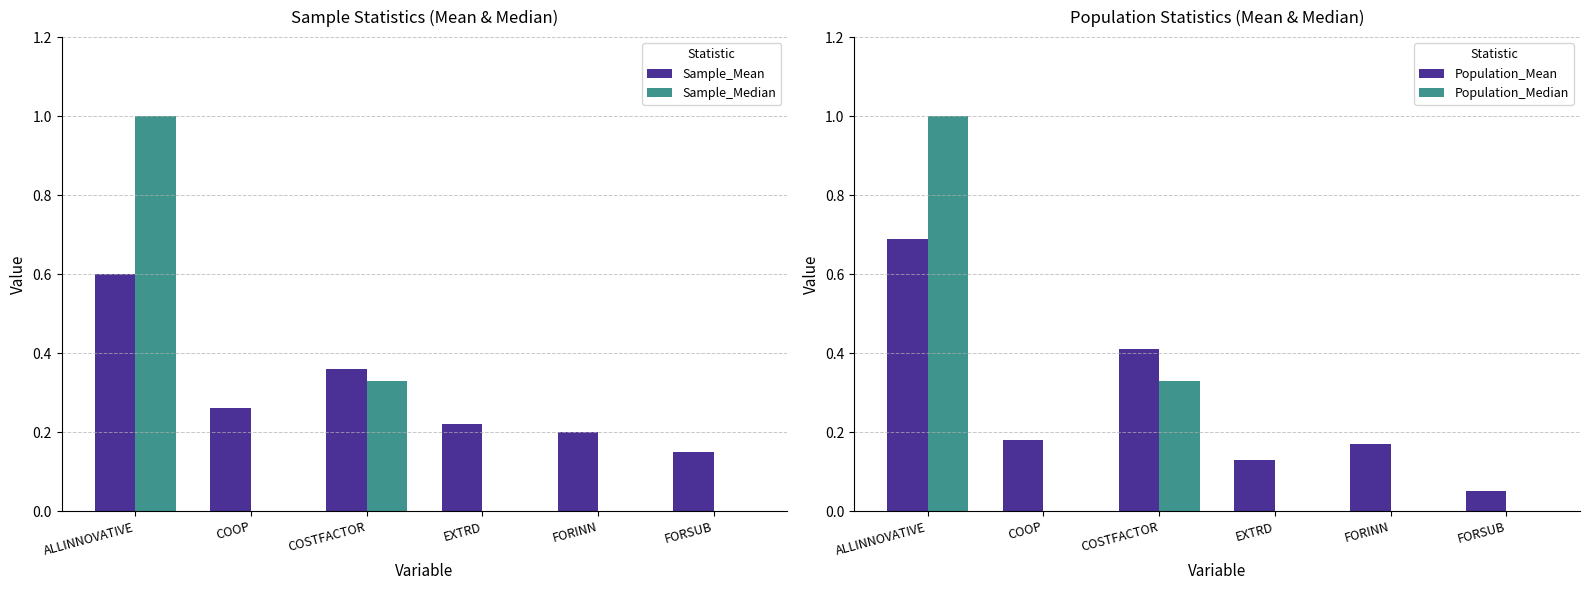

What position from the left is EXTRD?

4